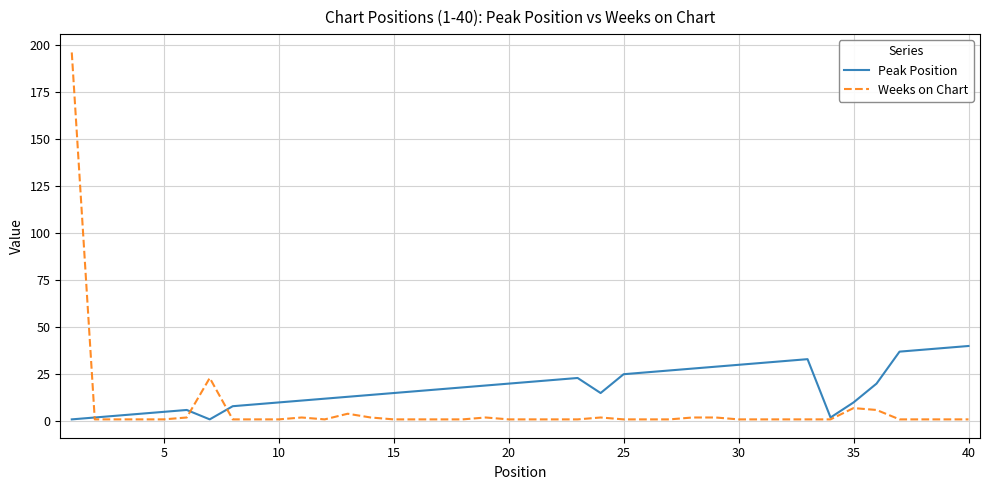

True or false: Weeks on Chart and Peak Position intersect in this chart.

True